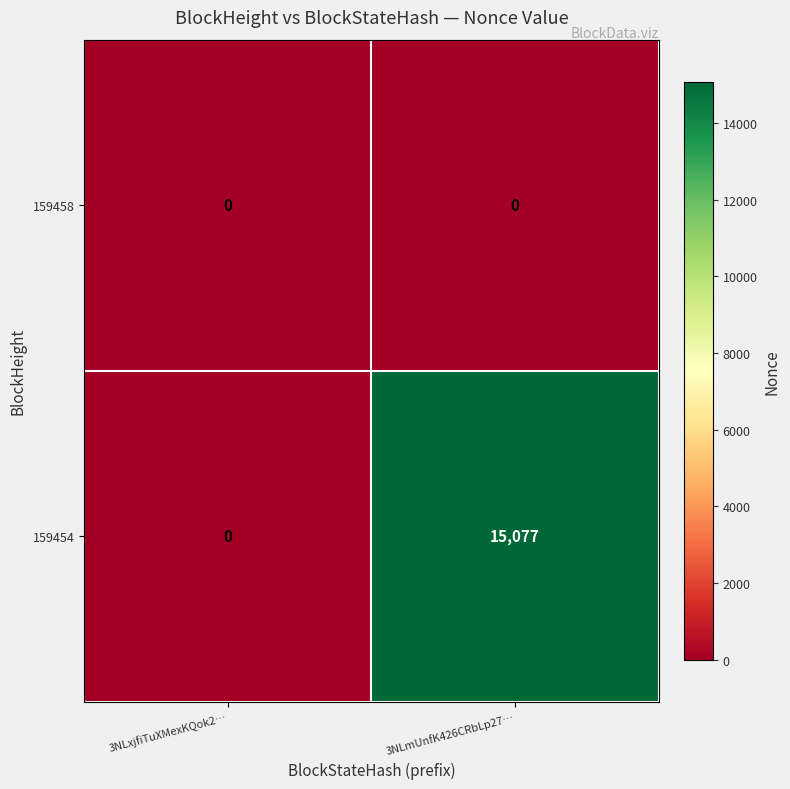

True or false: 159454 has a value of 7642 at 3NLxjfiTuXMexKQok2….

False